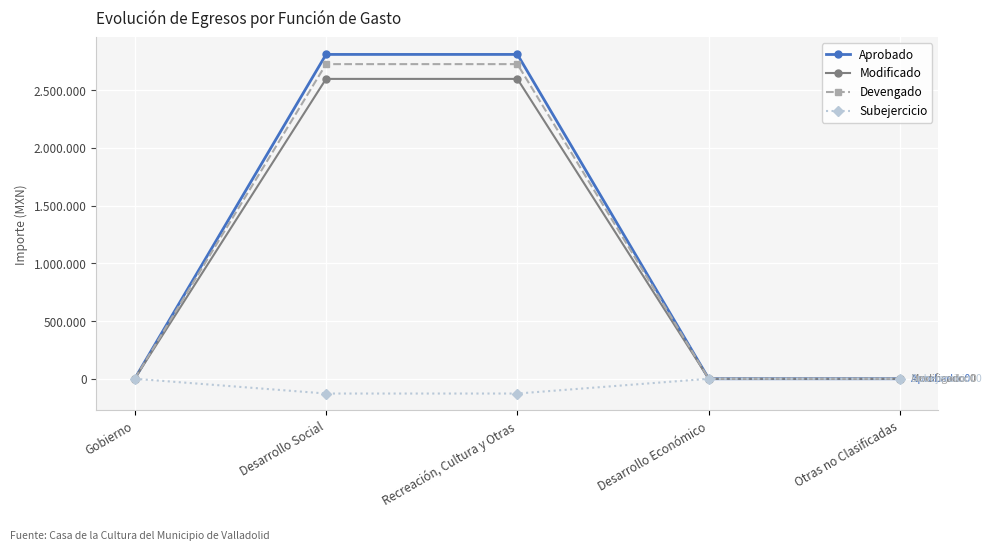

Which series has the widest spread of values?

Aprobado